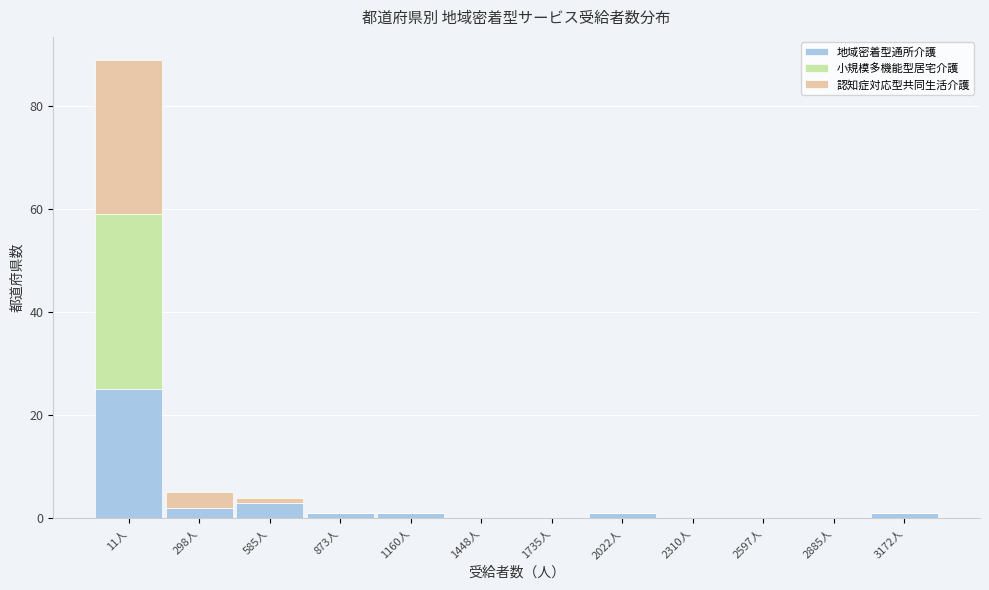

What is the total value across all series at 298人?

5